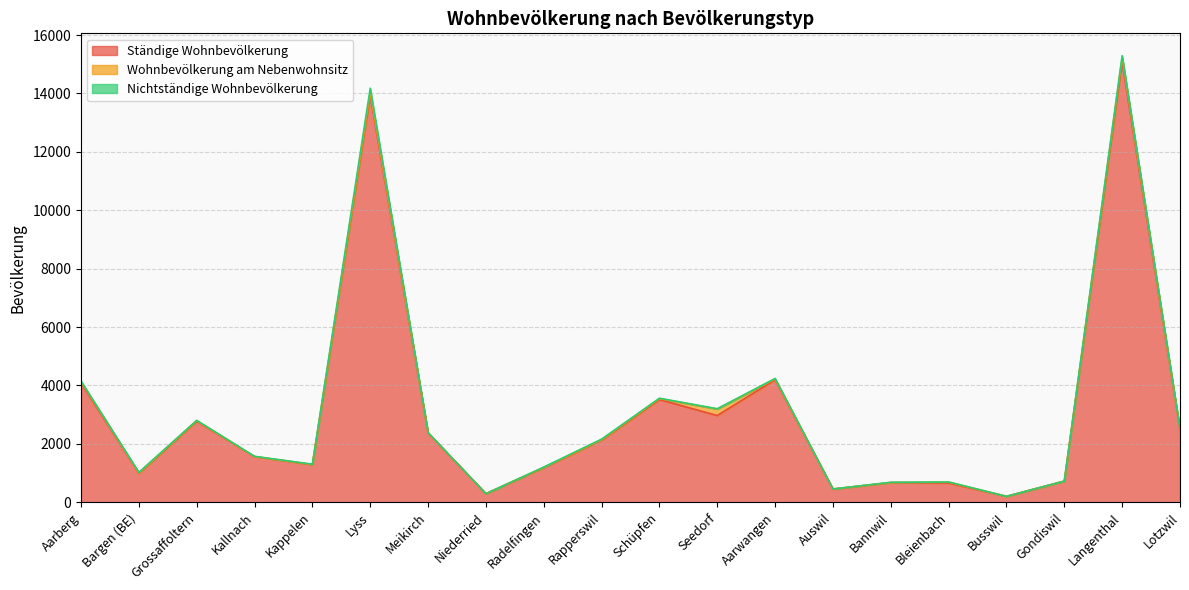

At Radelfingen, list the series in order from largest to smallest.

Ständige Wohnbevölkerung, Nichtständige Wohnbevölkerung, Wohnbevölkerung am Nebenwohnsitz